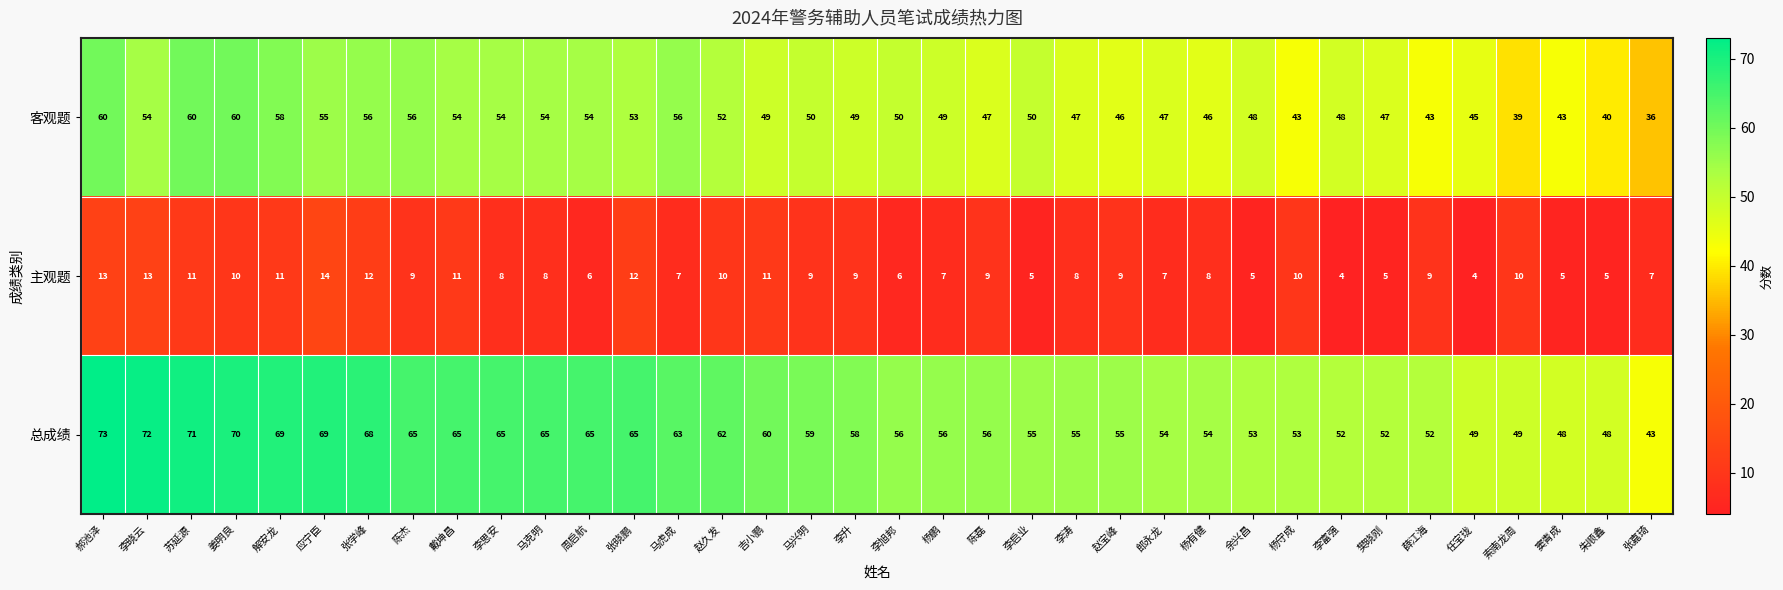

Which series has the largest range (max minus min)?

总成绩